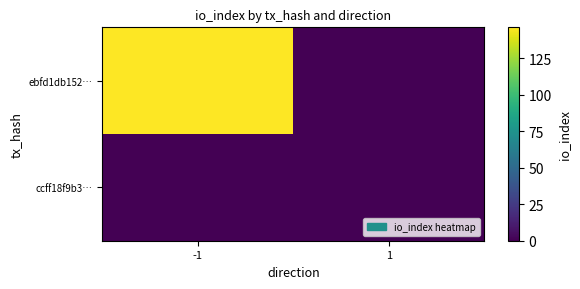

List the series in order of their overall mean, lowest first.

ccff18f9b3…, ebfd1db152…